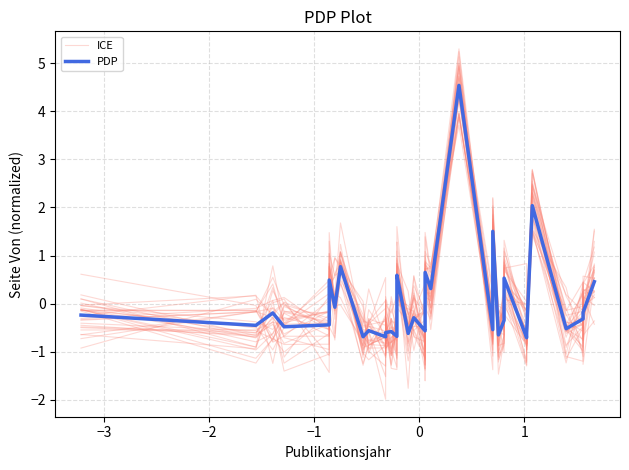

What is the minimum value shown in the chart?

-1.4